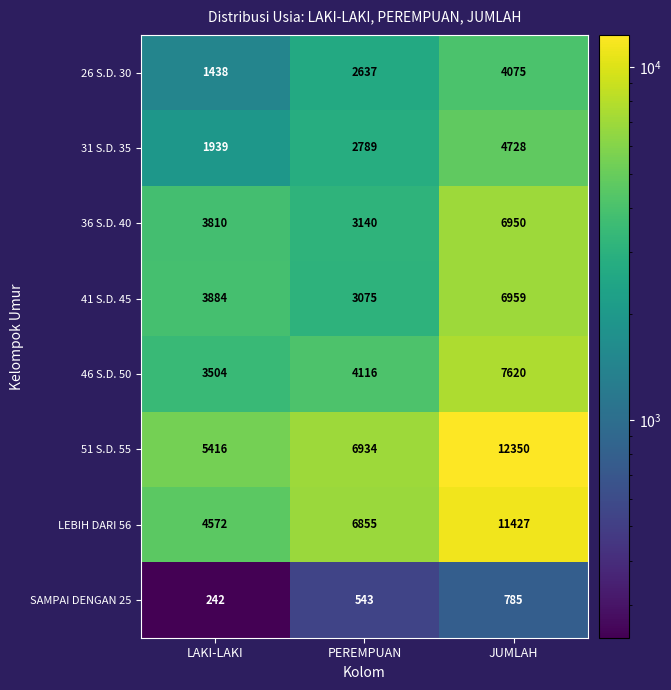

Reading left to right, transcribe all the data shown in this chart.

26 S.D. 30: 1438	2637	4075
31 S.D. 35: 1939	2789	4728
36 S.D. 40: 3810	3140	6950
41 S.D. 45: 3884	3075	6959
46 S.D. 50: 3504	4116	7620
51 S.D. 55: 5416	6934	12350
LEBIH DARI 56: 4572	6855	11427
SAMPAI DENGAN 25: 242	543	785